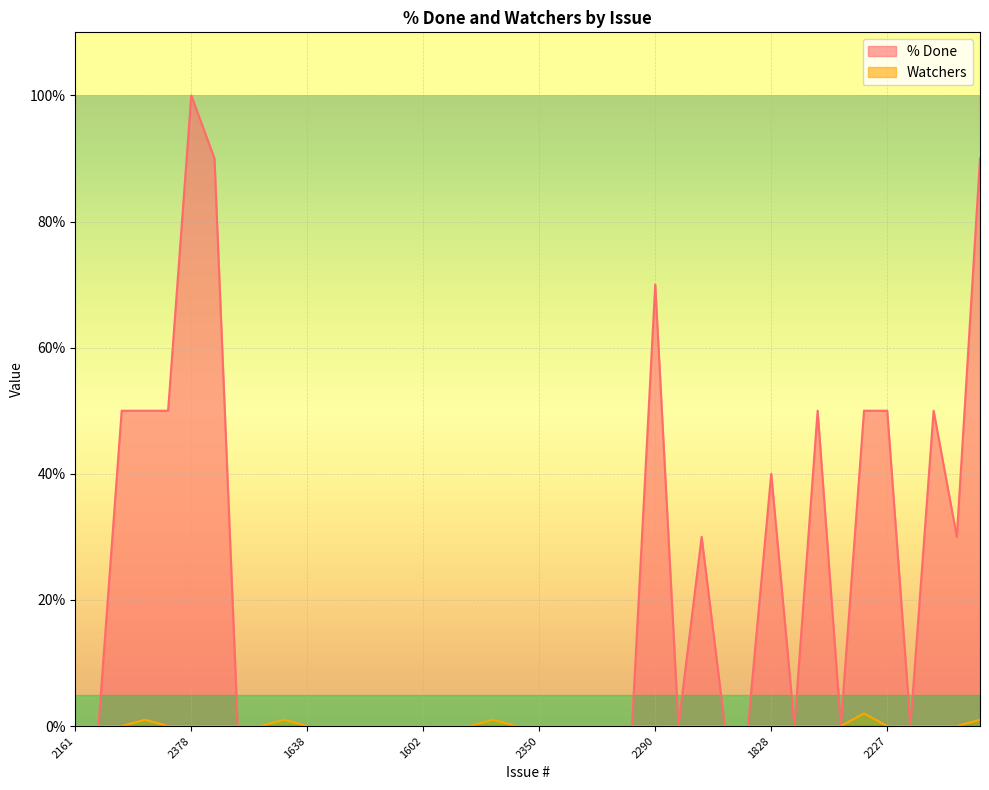

Which series has the largest range (max minus min)?

% Done